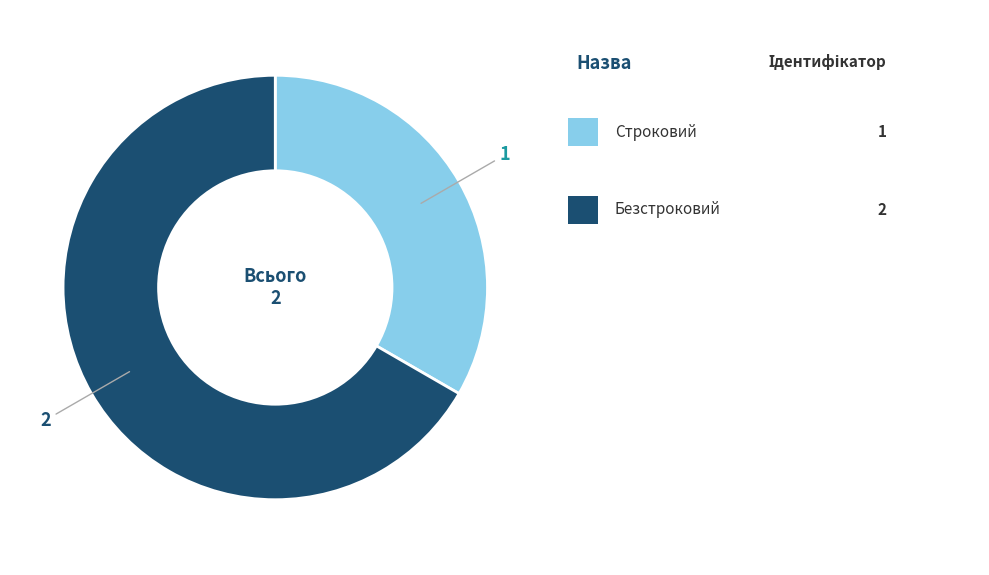

Is there any slice that represents more than half of the pie?

Yes